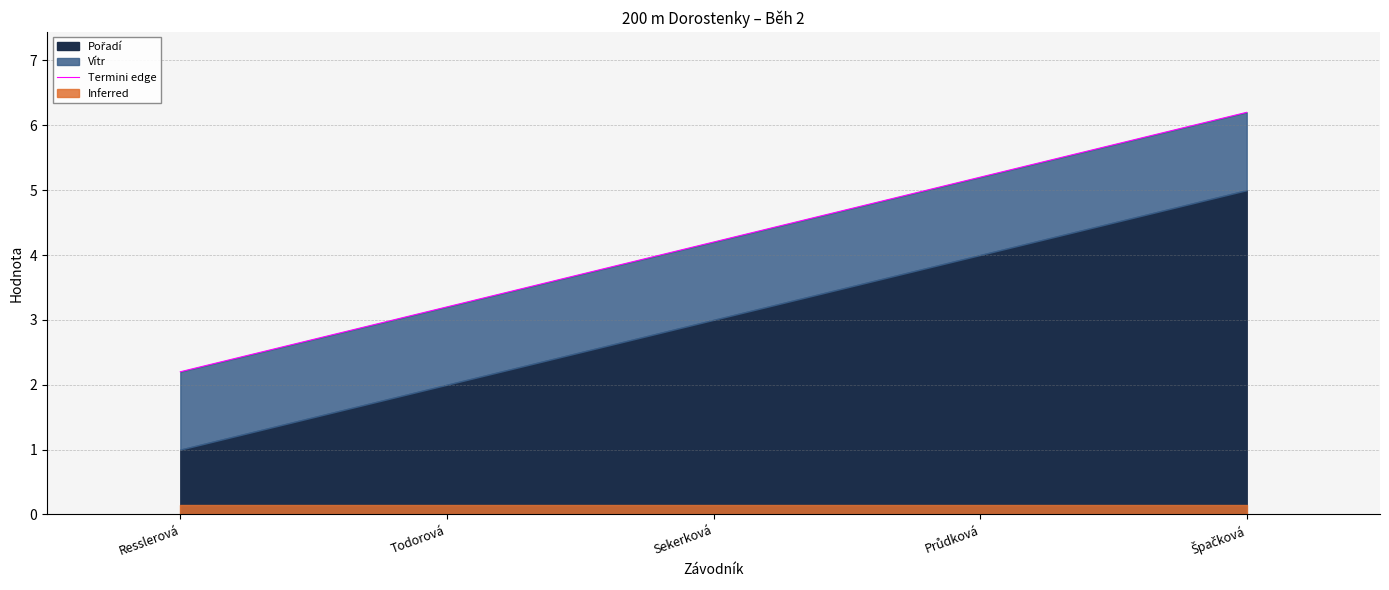

Where does the data first go above 4?

Sekerková